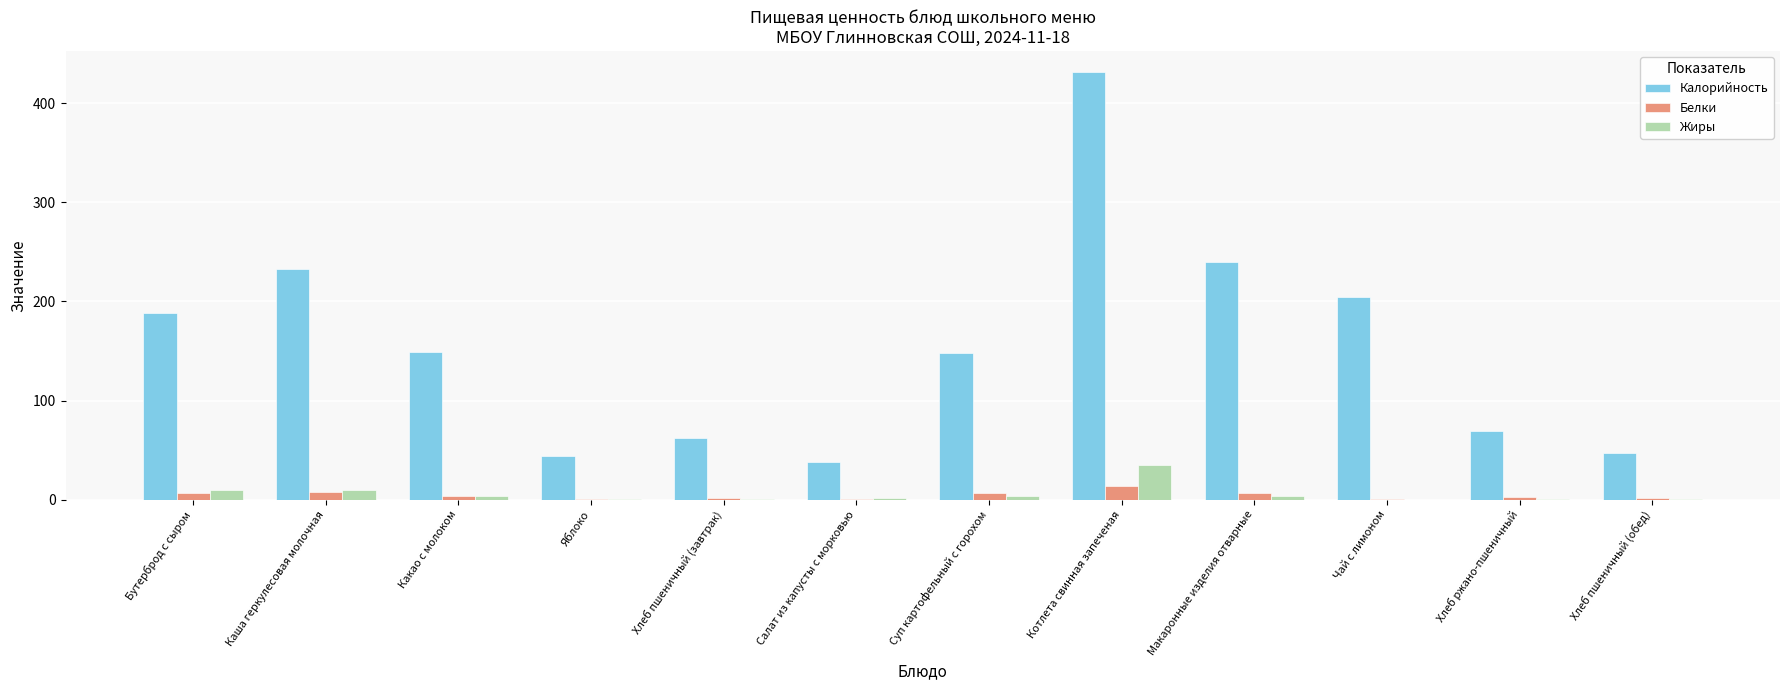

What is the sum of all Калорийность values?

1853.7